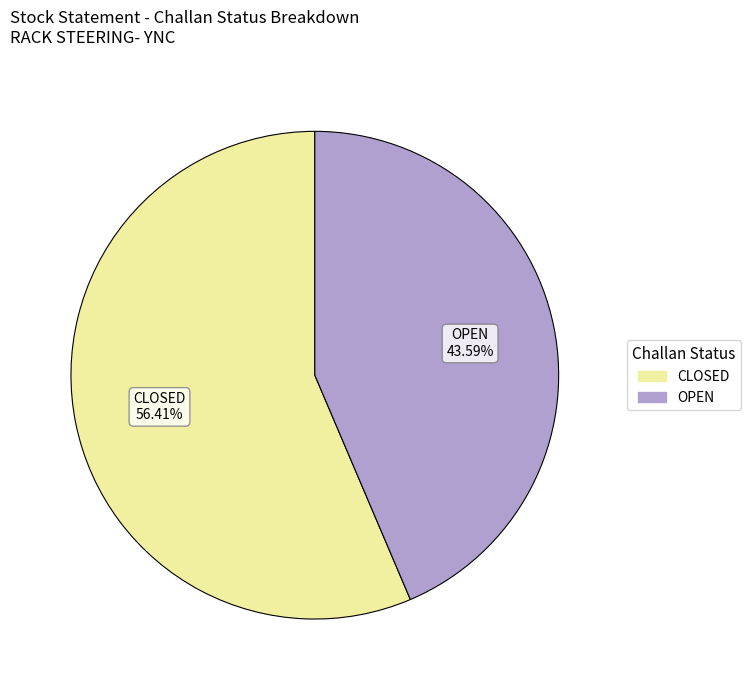

What percentage is the CLOSED slice, to the nearest percent?

56%